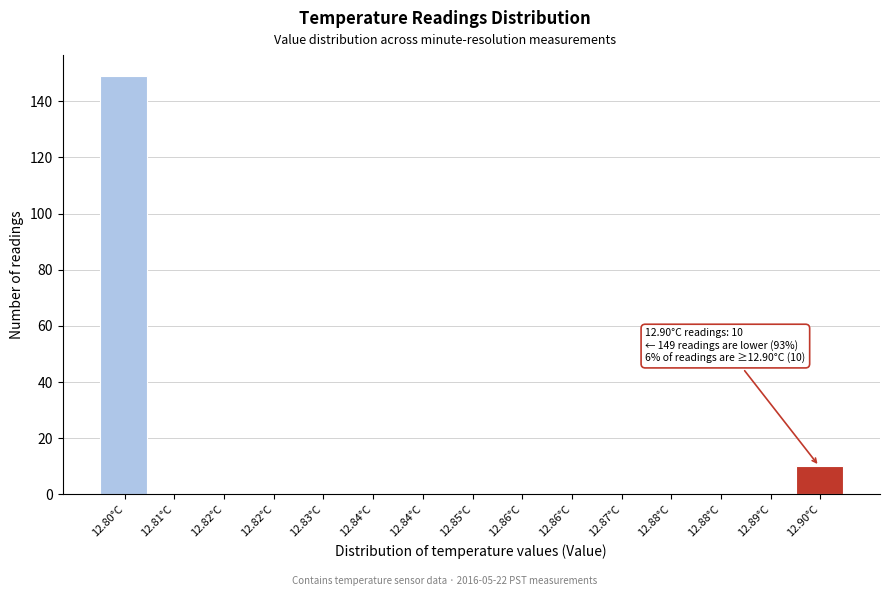

How many distinct data groups are displayed?

1